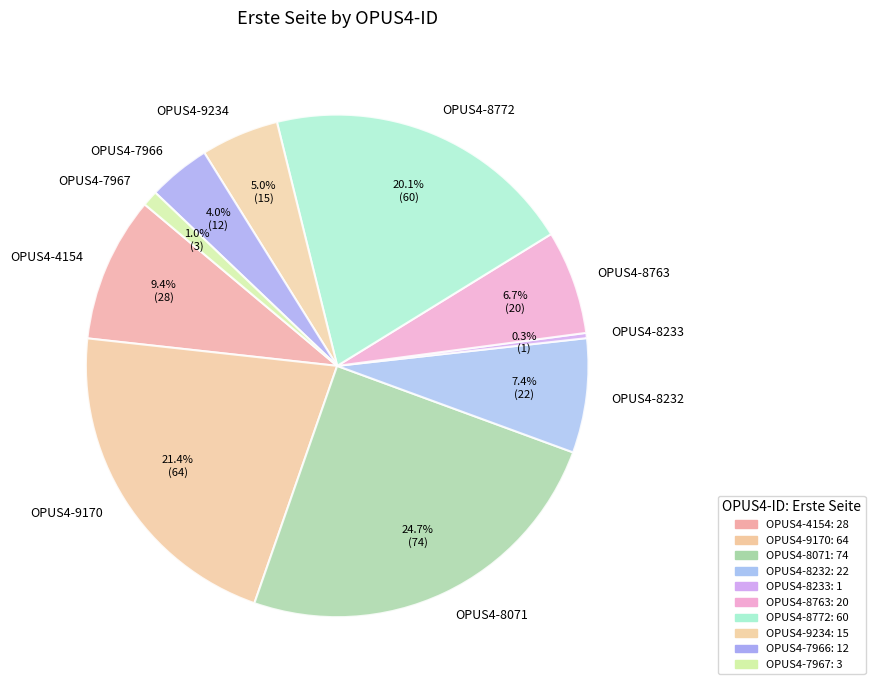

What is the smallest slice in the pie chart?

OPUS4-8233